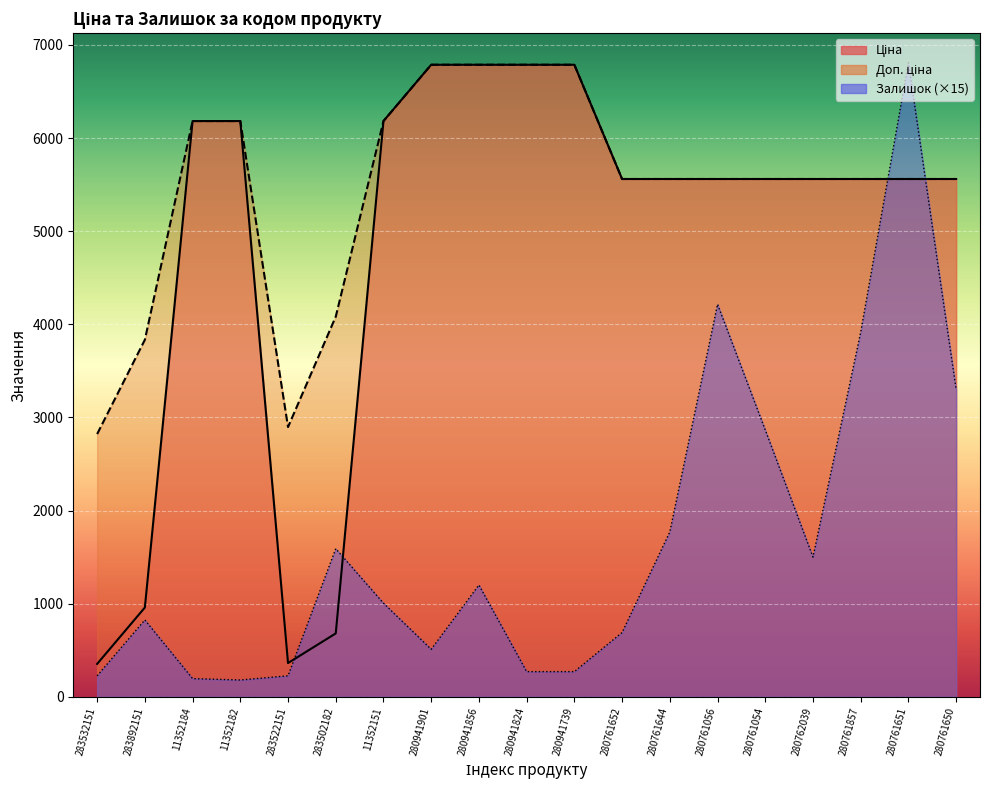

Which category has the highest value in the Доп. ціна series?

280941901